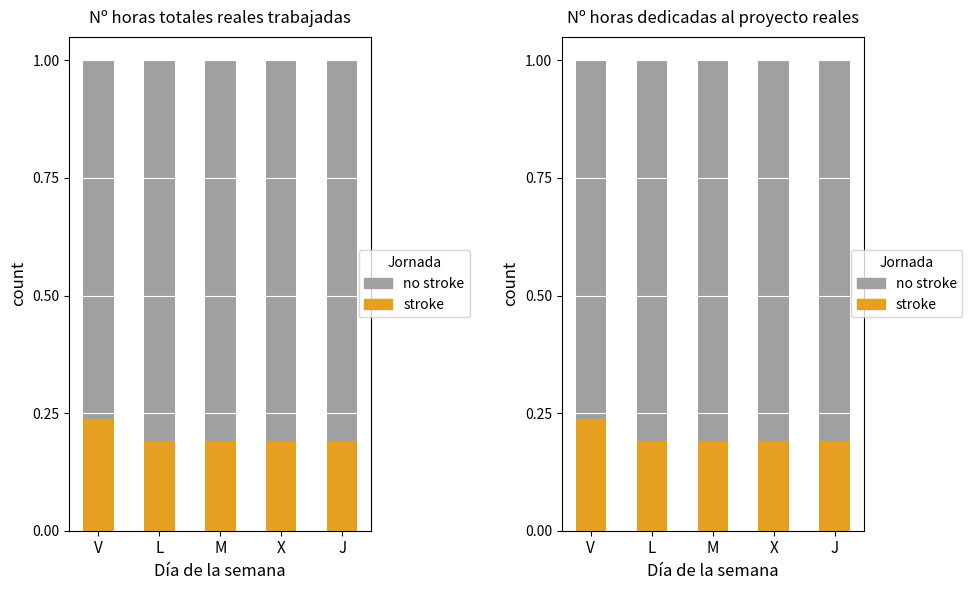

Is it true that no stroke equals 0.8 at X?

True